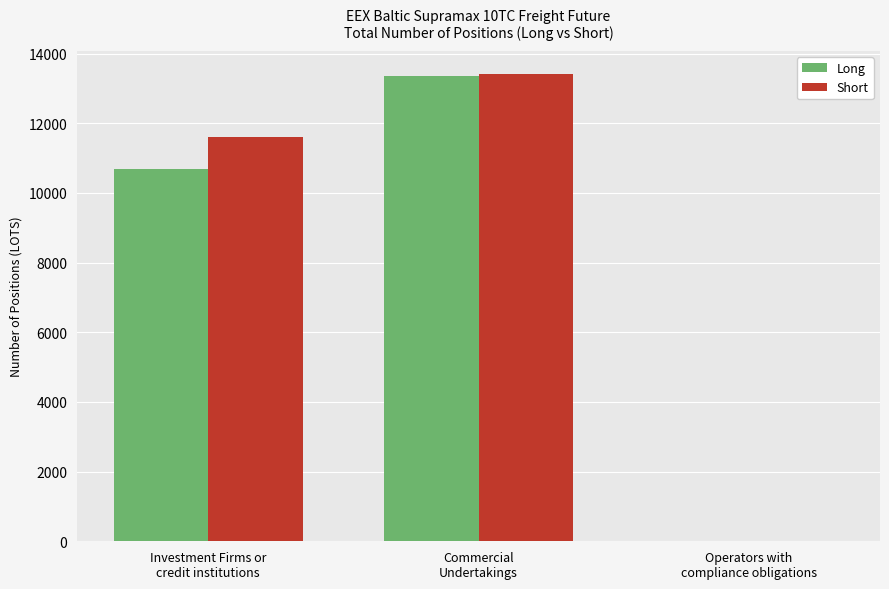

At which label does Short first exceed 11614?

Investment Firms or
credit institutions